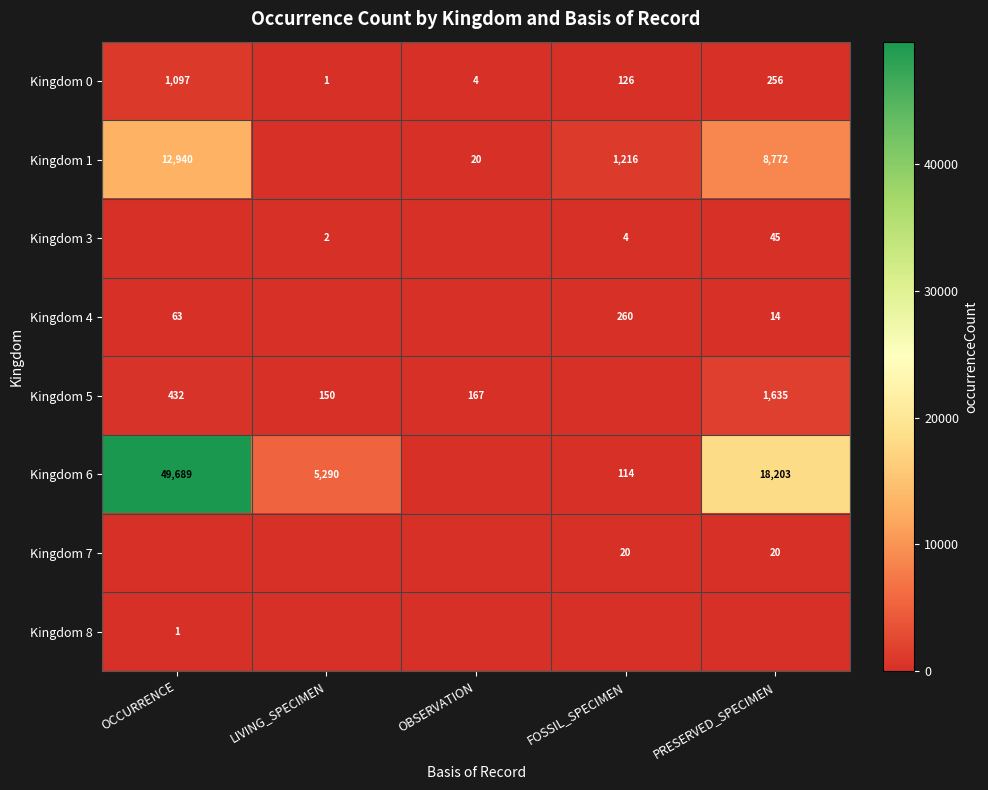

True or false: Kingdom 6 has a value of 44 at FOSSIL_SPECIMEN.

False